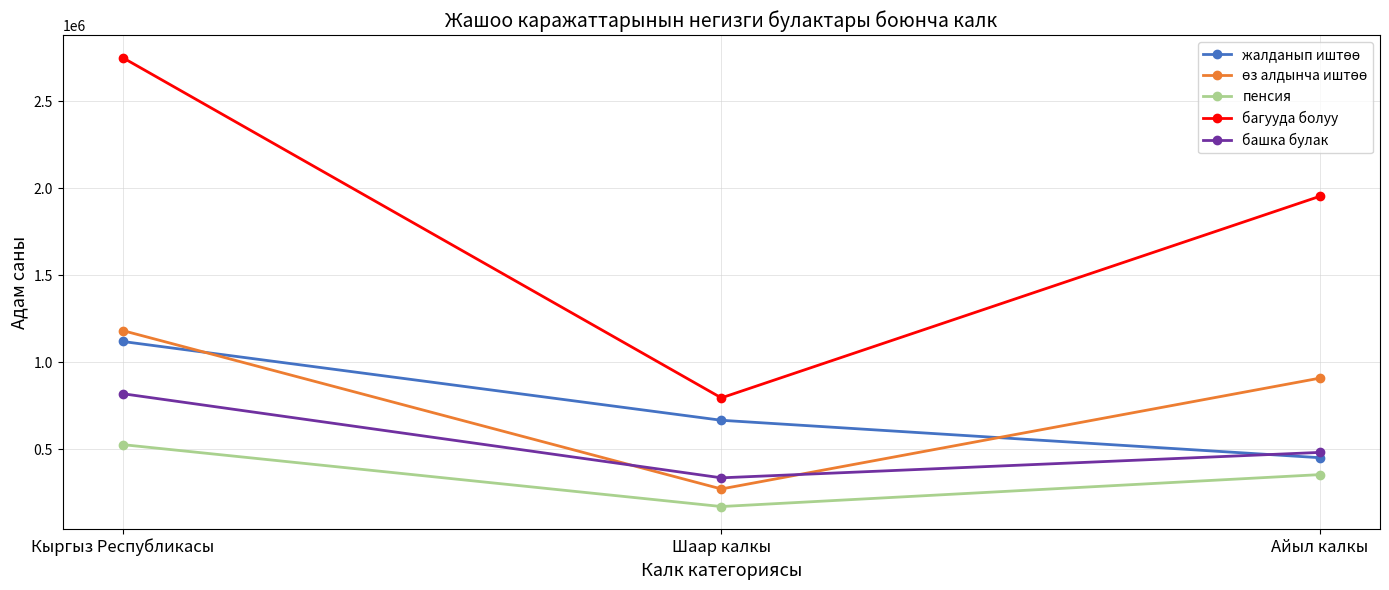

The пенсия series shows 204121 at Кыргыз Республикасы. True or false?

False